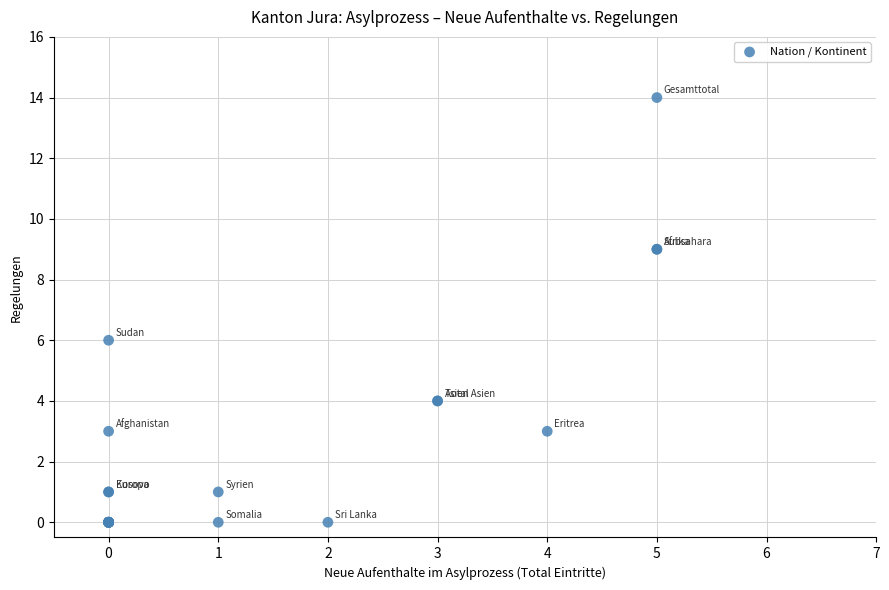

What Y value in the scatter plot is closest to 7?

6